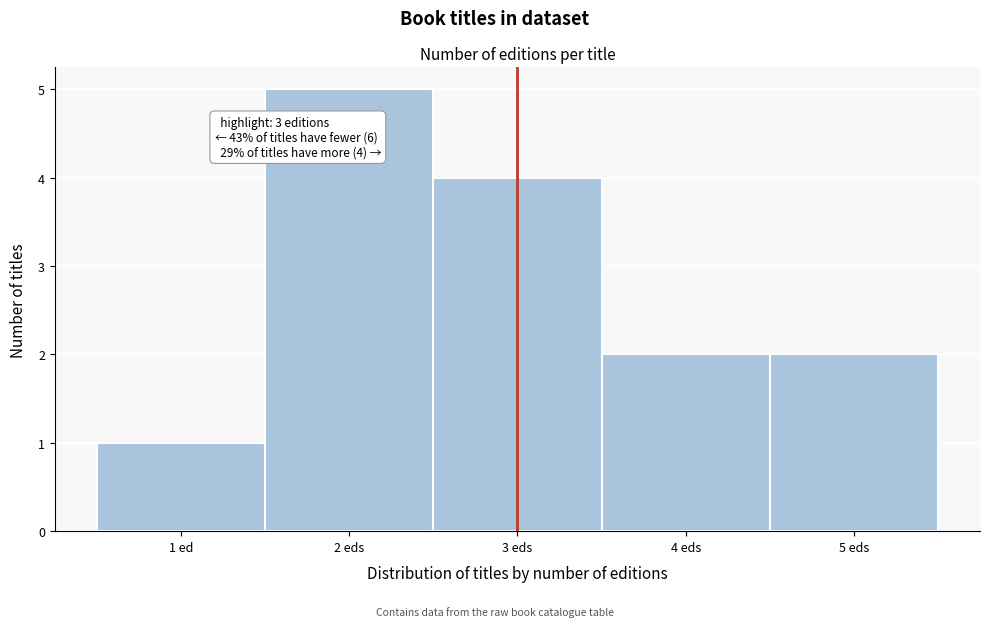

Reading left to right, list all the values displayed in this chart.

1 ed=1	2 eds=5	3 eds=4	4 eds=2	5 eds=2